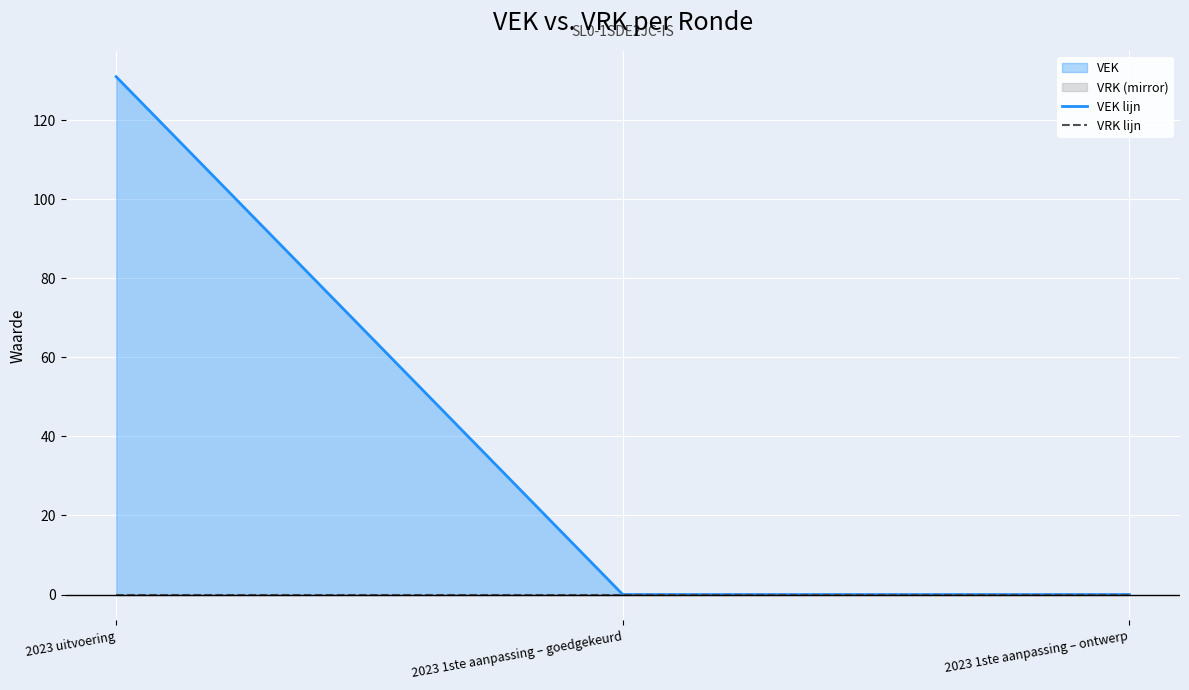

Which series has the largest range (max minus min)?

VEK lijn